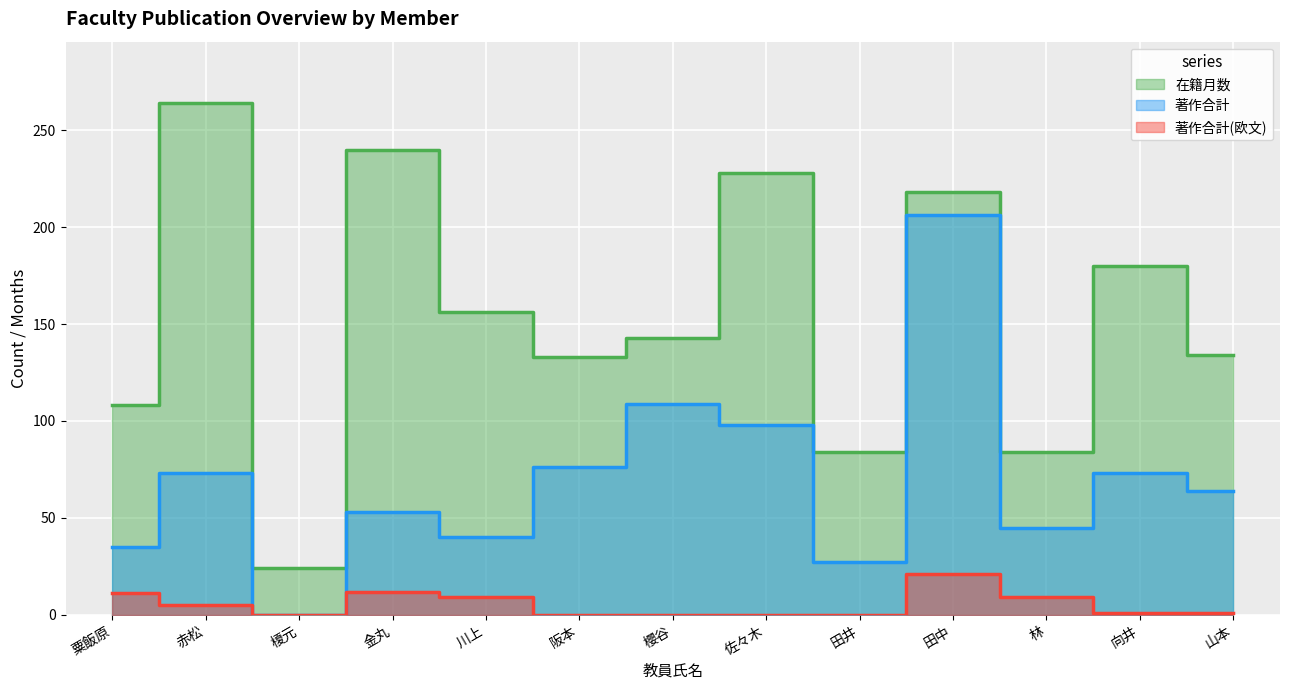

At how many categories does at least one series exceed 219?

3